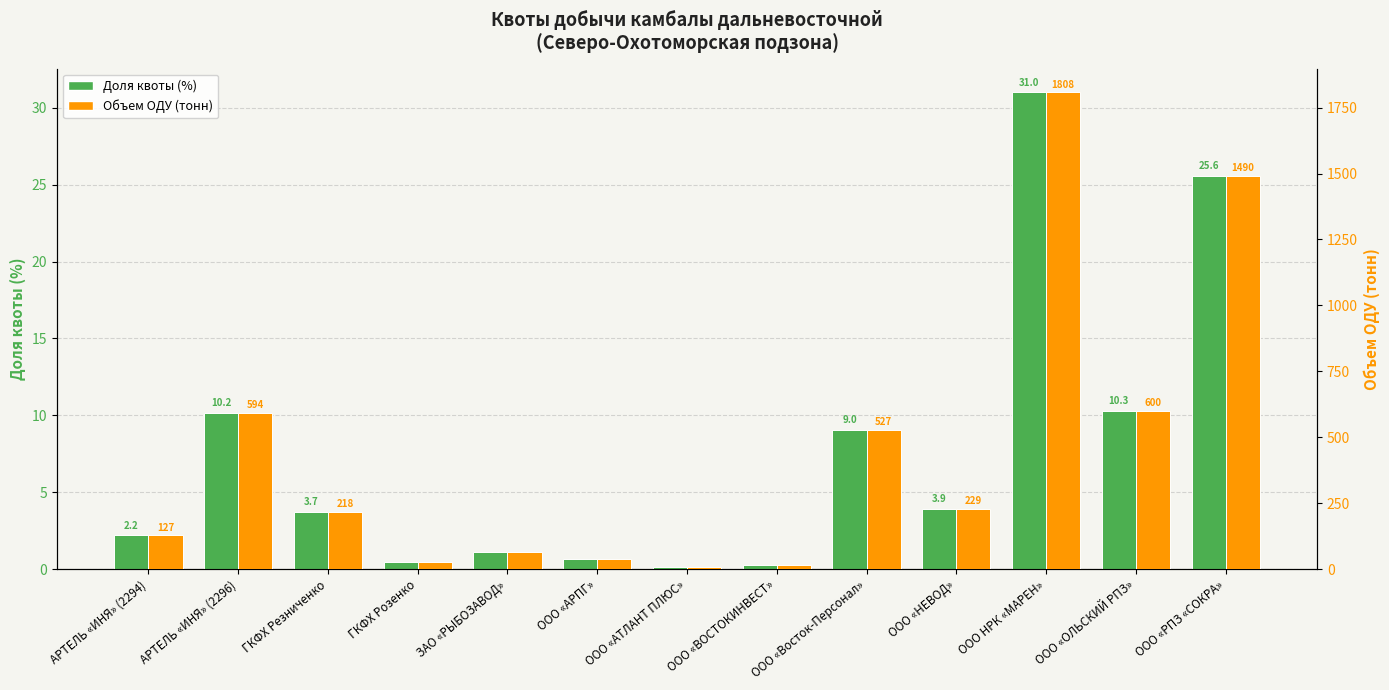

What is the maximum value shown in the chart?

1807.7